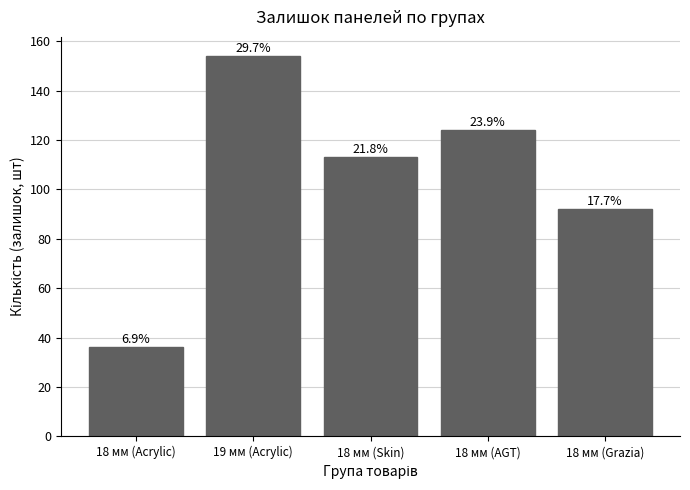

Reading left to right, what are all the values shown in this chart?

36	154	113	124	92